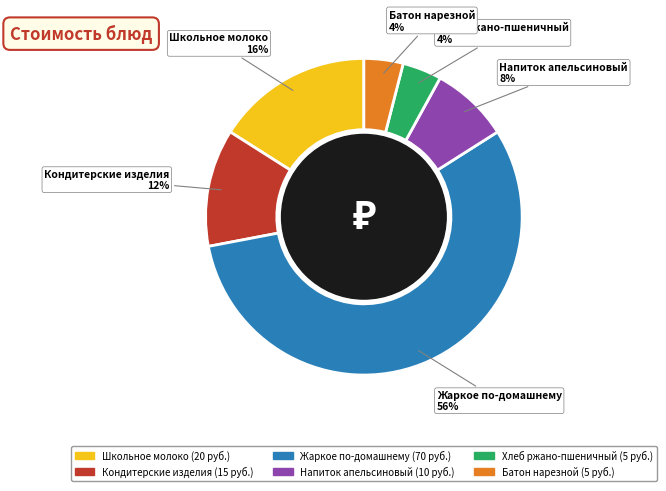

True or false: Жаркое по-домашнему accounts for 68% of the total.

False